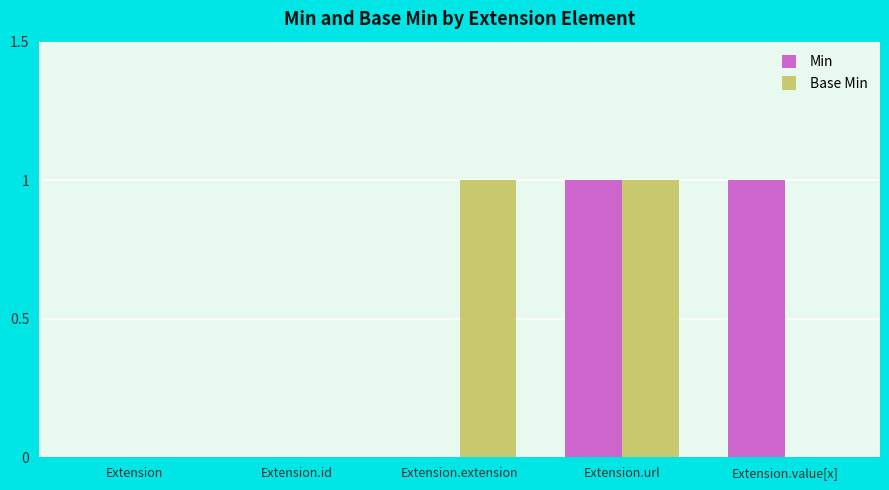

At which category is the sum across all series the highest?

Extension.url